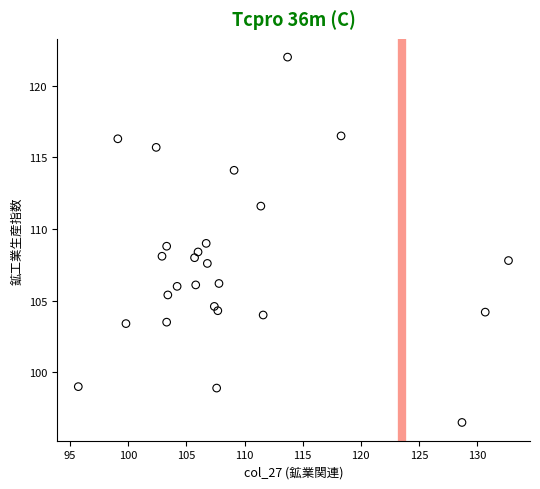

What is the range of X values (max minus min)?

37.0